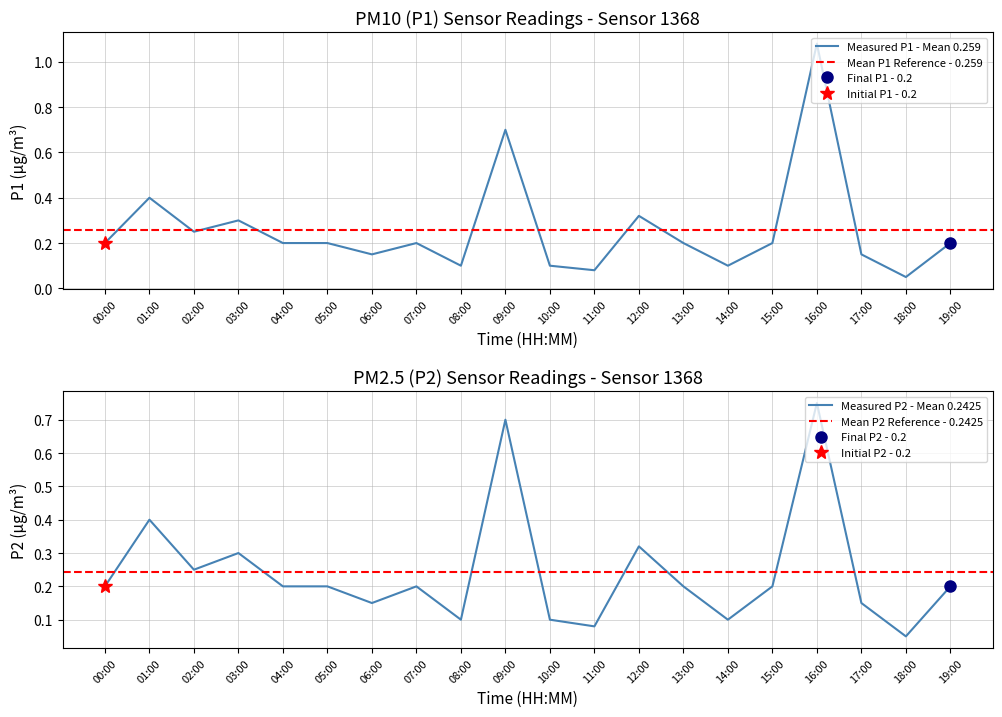

What is the total value across all series at 11:00?

0.2